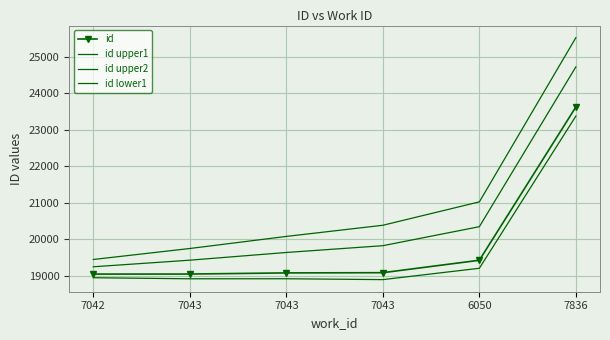

At which category is the sum across all series the highest?

7836